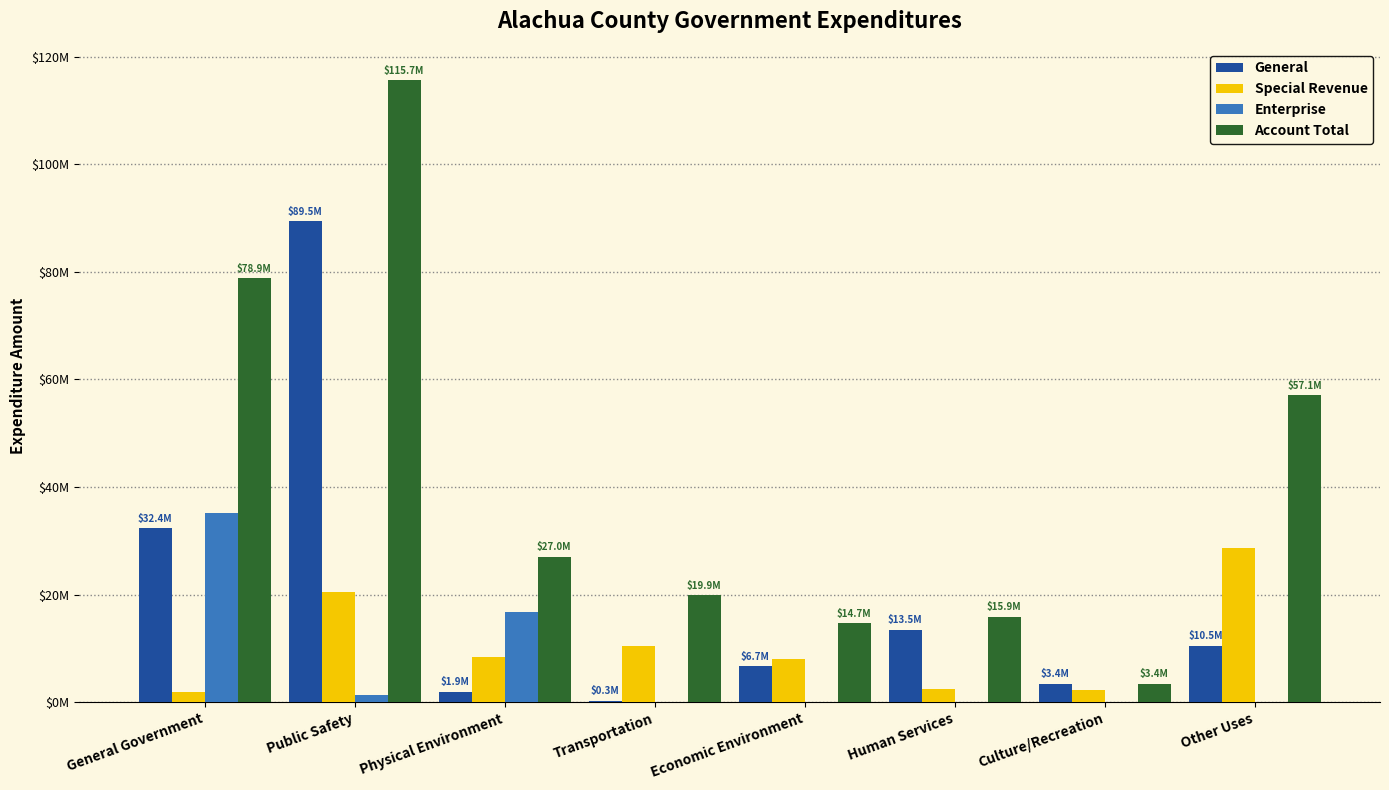

What are all the series names shown in the legend?

General, Special Revenue, Enterprise, Account Total